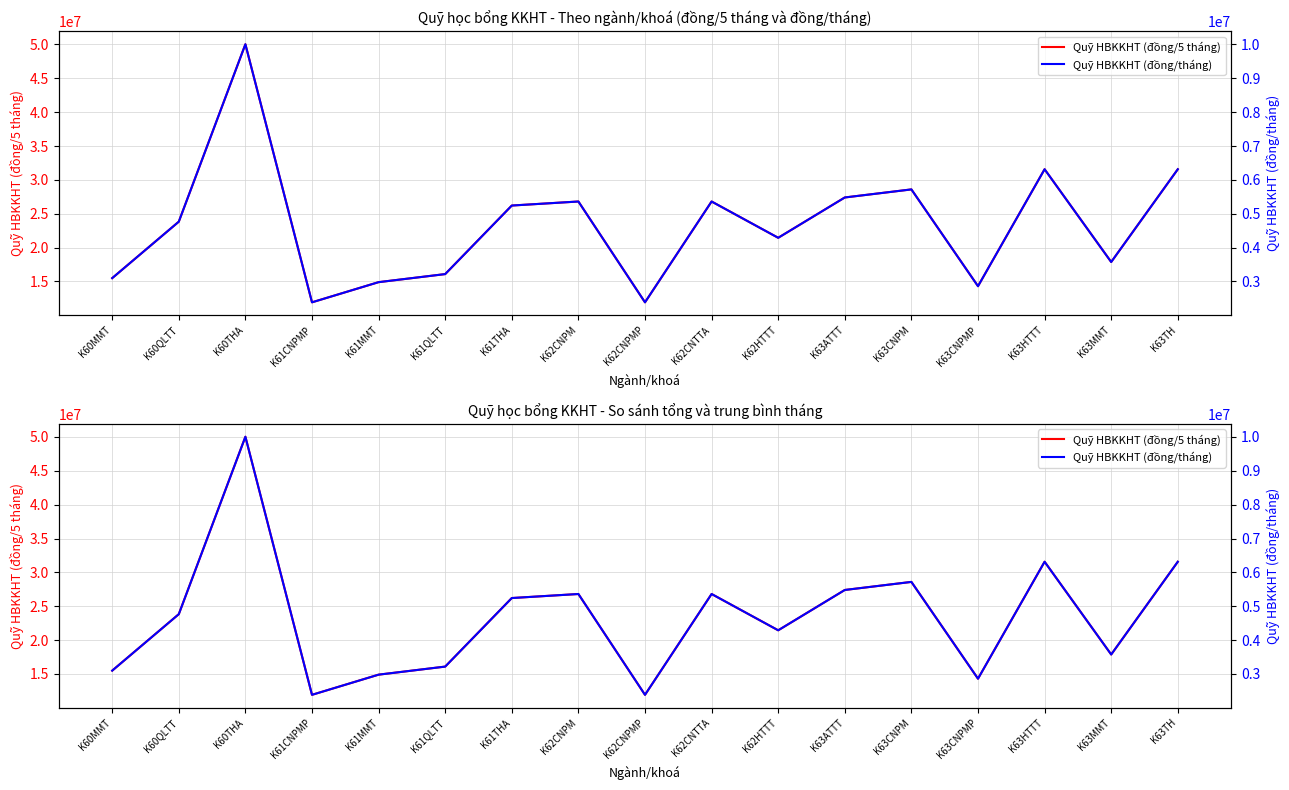

Which series has the largest range (max minus min)?

Quỹ HBKKHT (đồng/5 tháng)